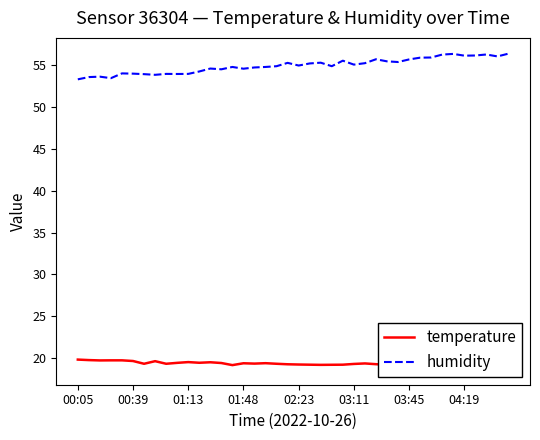

What is the sum of the temperature values at 38 and 33?

37.6